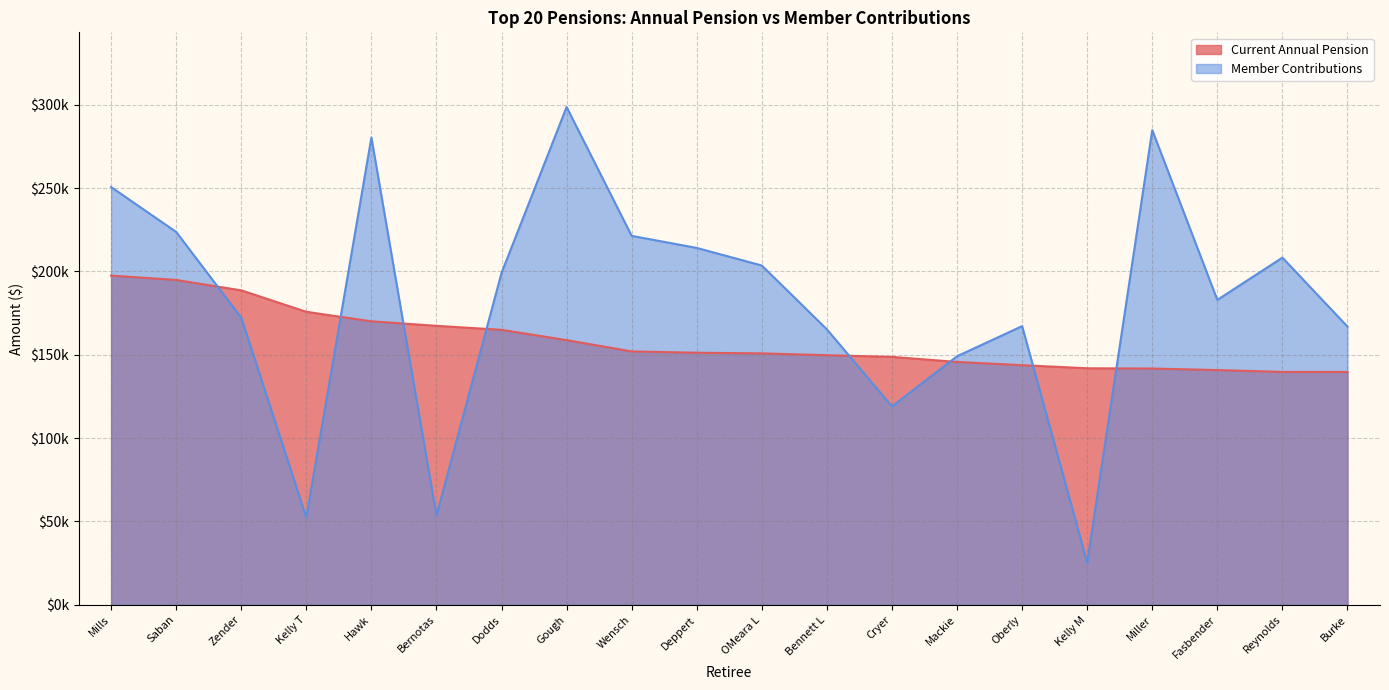

Reading right to left, extract all data points from this chart.

Current Annual Pension: Burke=139699.0	Reynolds=139737.1	Fasbender=140843.9	Miller=141767.5	Kelly M=141915.8	Oberly=143777.9	Mackie=145713.4	Cryer=148750.8	Bennett L=149754.6	OMeara L=150856.0	Deppert=151246.9	Wensch=152022.7	Gough=158794.4	Dodds=164978.2	Bernotas=167389.8	Hawk=170088.4	Kelly T=175796.5	Zender=188659.0	Saban=194899.1	Mills=197516.6
Member Contributions: Burke=166926.8	Reynolds=208286.8	Fasbender=182933.9	Miller=284789.7	Kelly M=25364.0	Oberly=167201.7	Mackie=149117.9	Cryer=119064.5	Bennett L=165251.2	OMeara L=203559.8	Deppert=214115.6	Wensch=221344.7	Gough=298646.7	Dodds=199116.5	Bernotas=53574.4	Hawk=280331.5	Kelly T=52435.0	Zender=172276.3	Saban=223707.6	Mills=250626.1